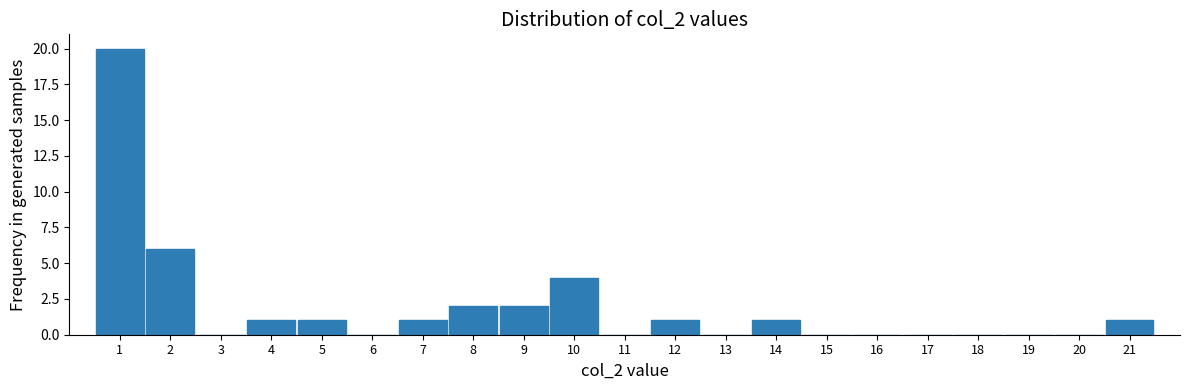

Reading left to right, extract all data points from this chart.

1=20	2=6	3=0	4=1	5=1	6=0	7=1	8=2	9=2	10=4	11=0	12=1	13=0	14=1	15=0	16=0	17=0	18=0	19=0	20=0	21=1